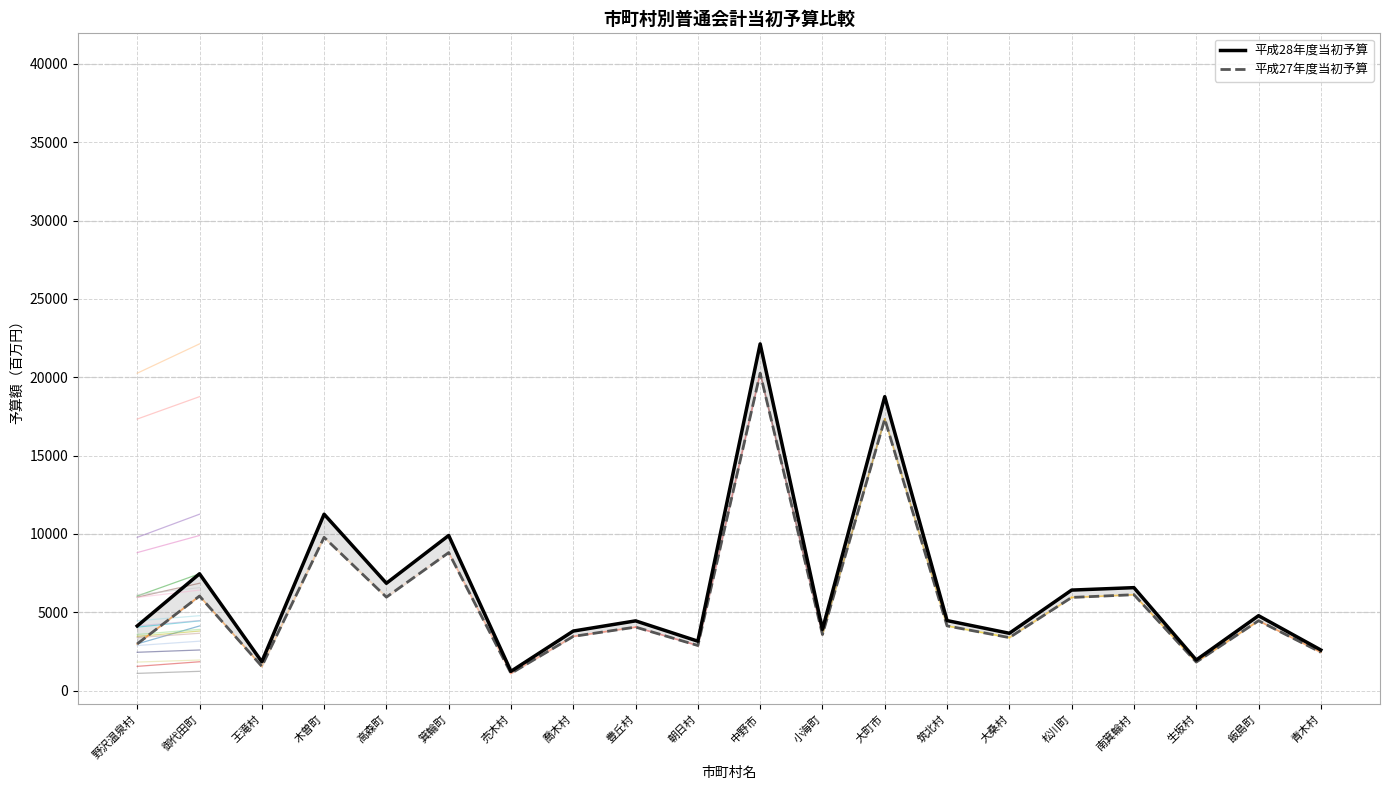

Which series has the largest range (max minus min)?

平成28年度当初予算